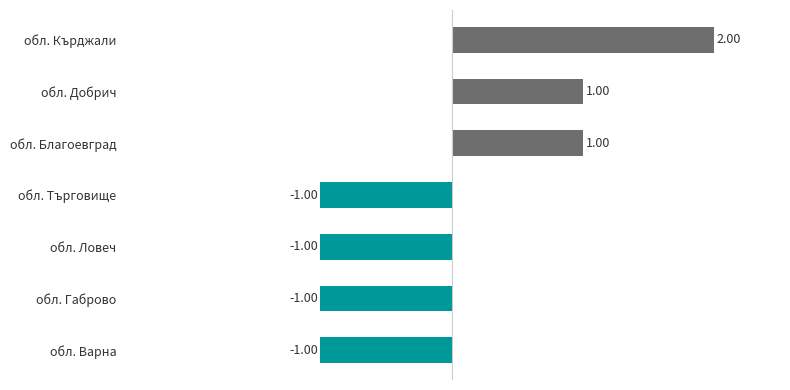

What is the change in value from обл. Добрич to обл. Кърджали?

+1